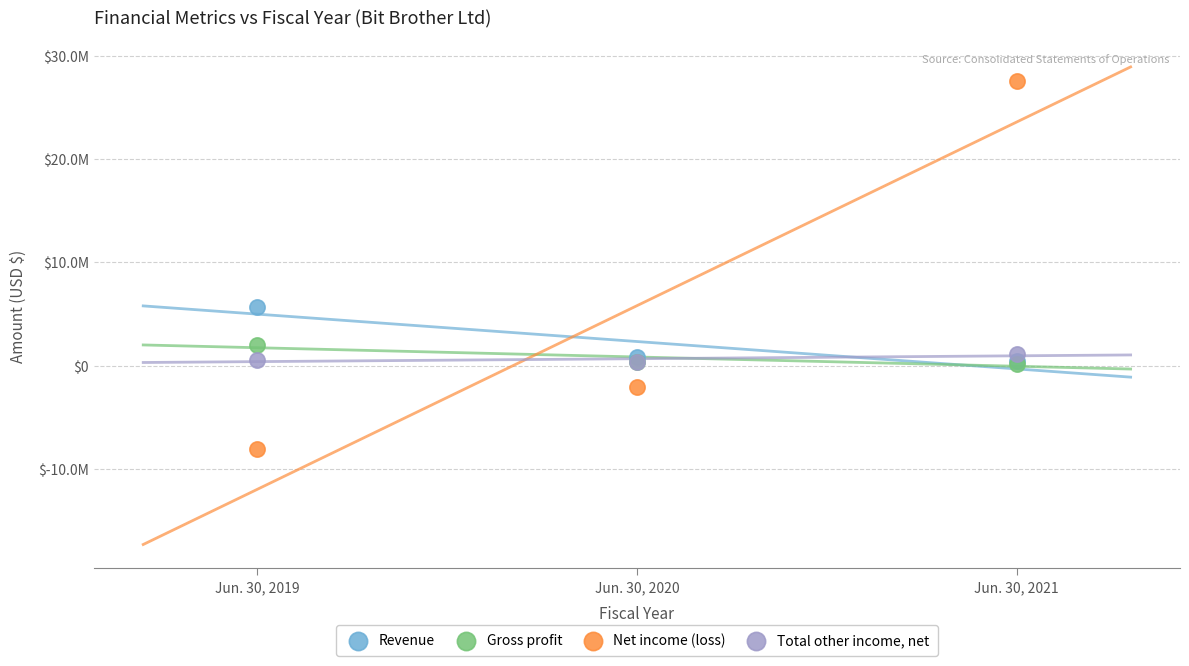

What are all the series names shown in the legend?

Revenue, Gross profit, Net income (loss), Total other income, net